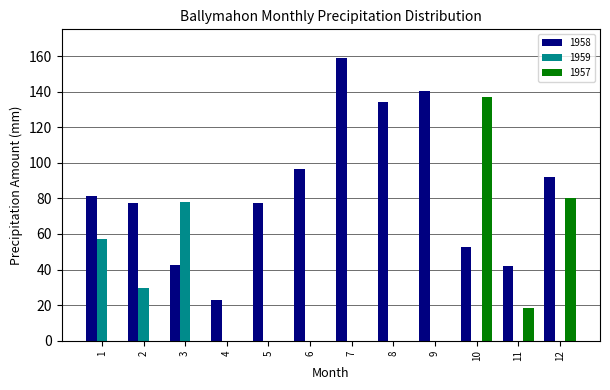

What is the average value of the 1958 series?

84.9